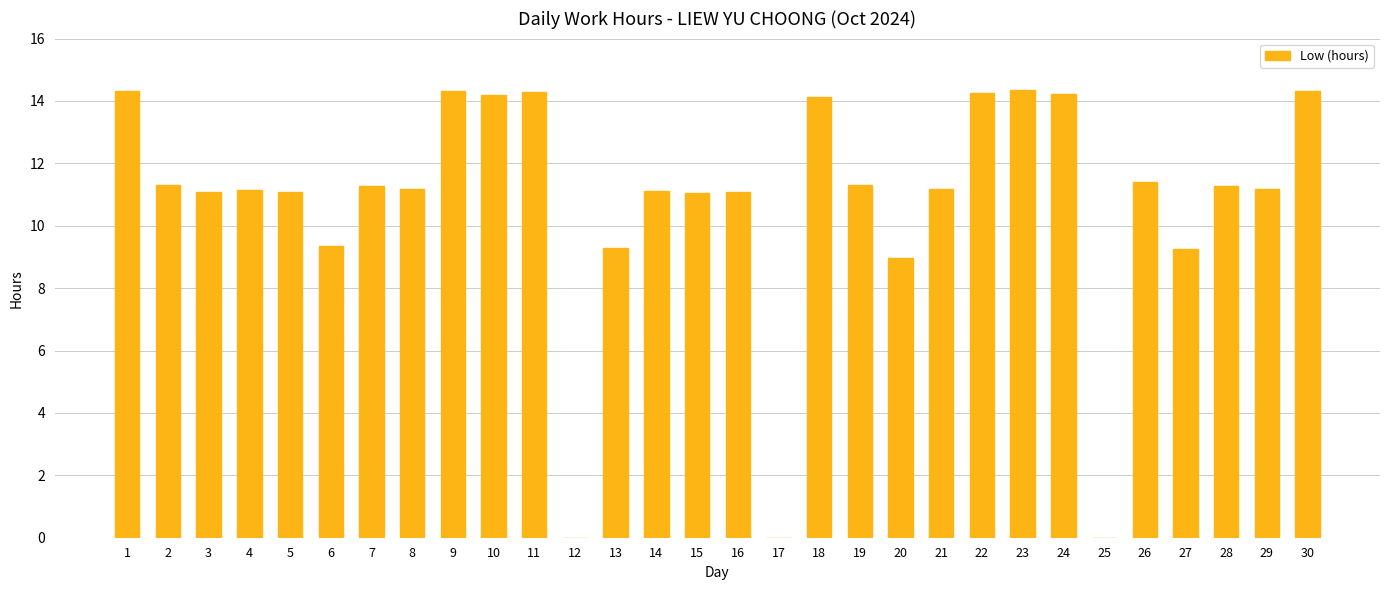

How many distinct data groups are displayed?

1